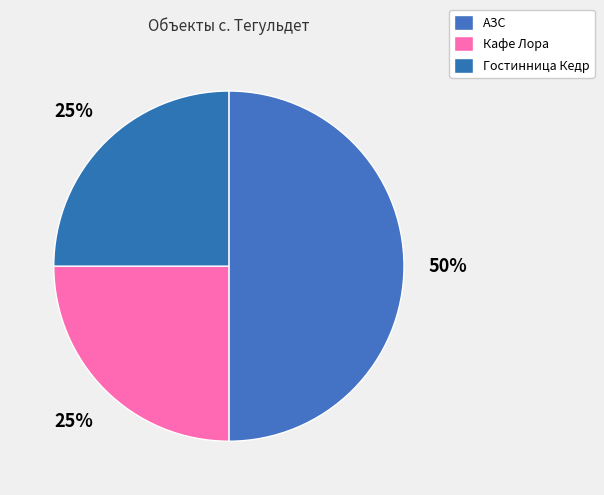

Is it true that АЗС is 50% of the pie?

True